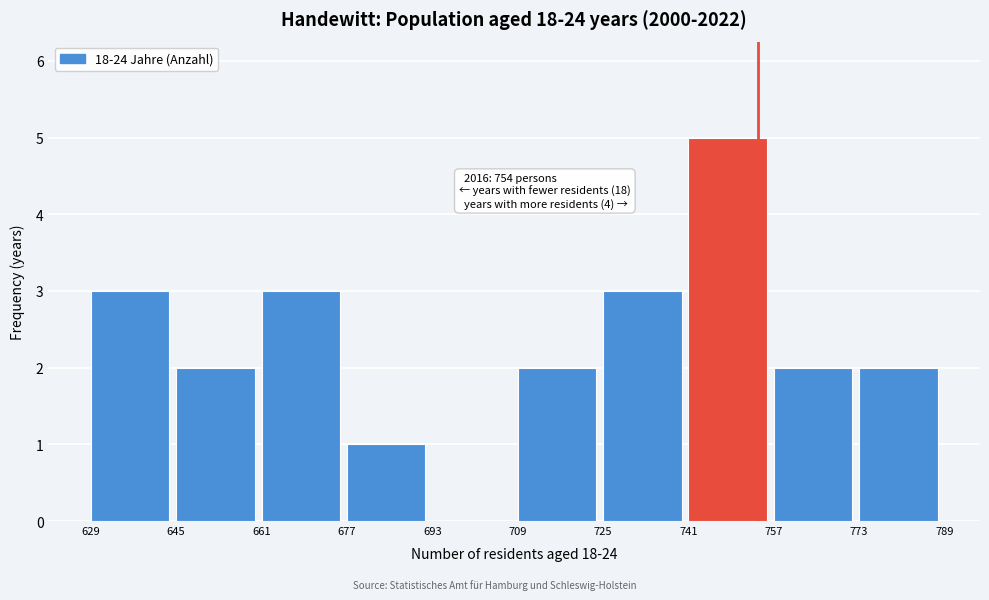

Over which range of the x-axis is the bar tallest?

741 to 757